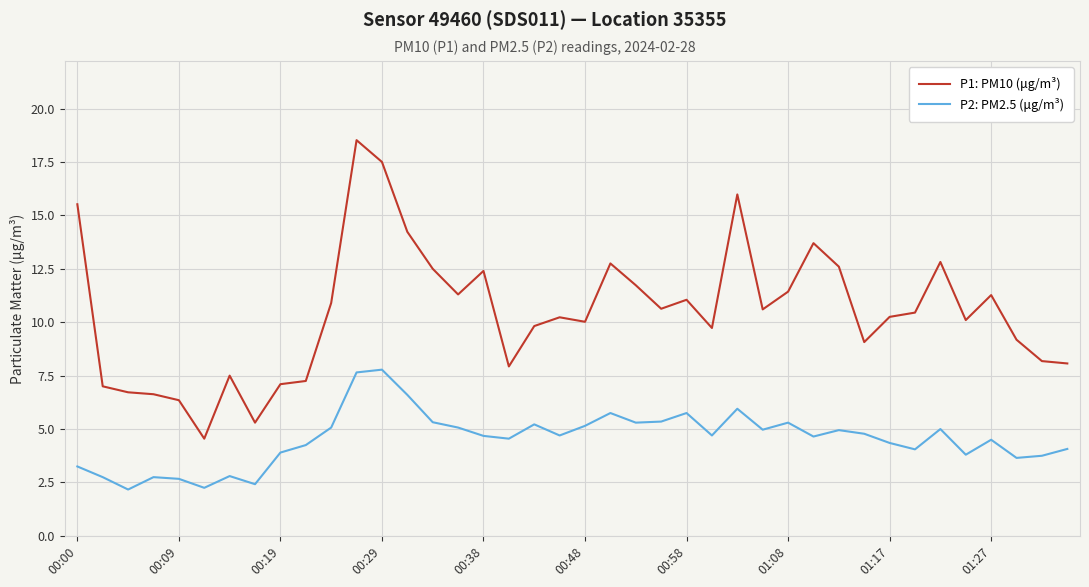

Which series has the largest range (max minus min)?

P1: PM10 (μg/m³)